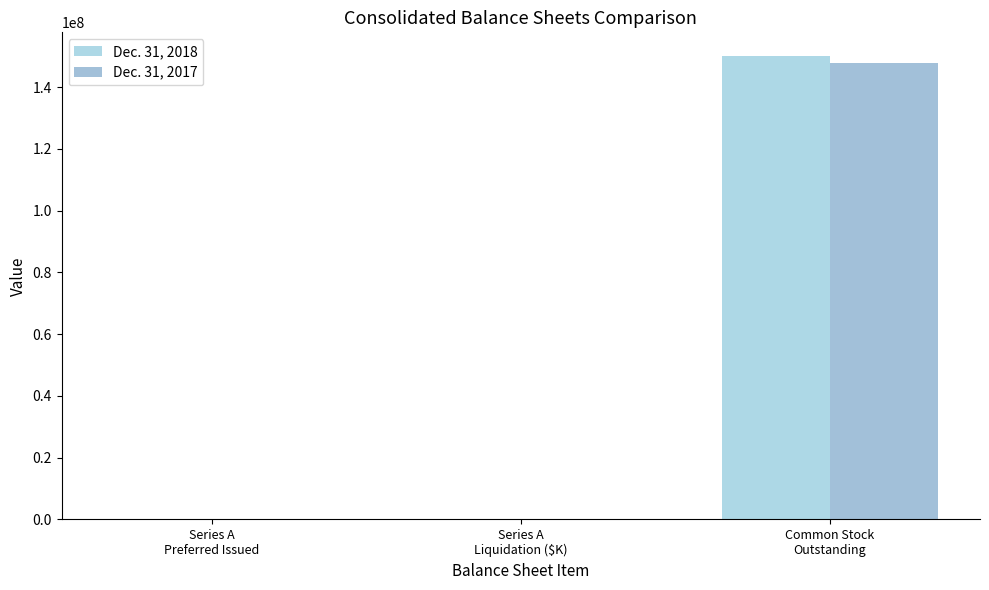

Which series has the widest spread of values?

Dec. 31, 2018